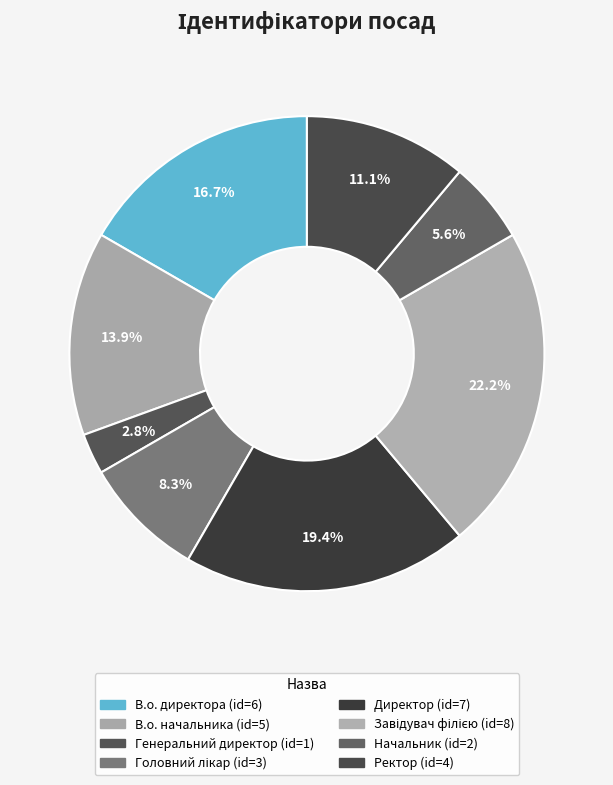

Count the number of slices in the pie.

8